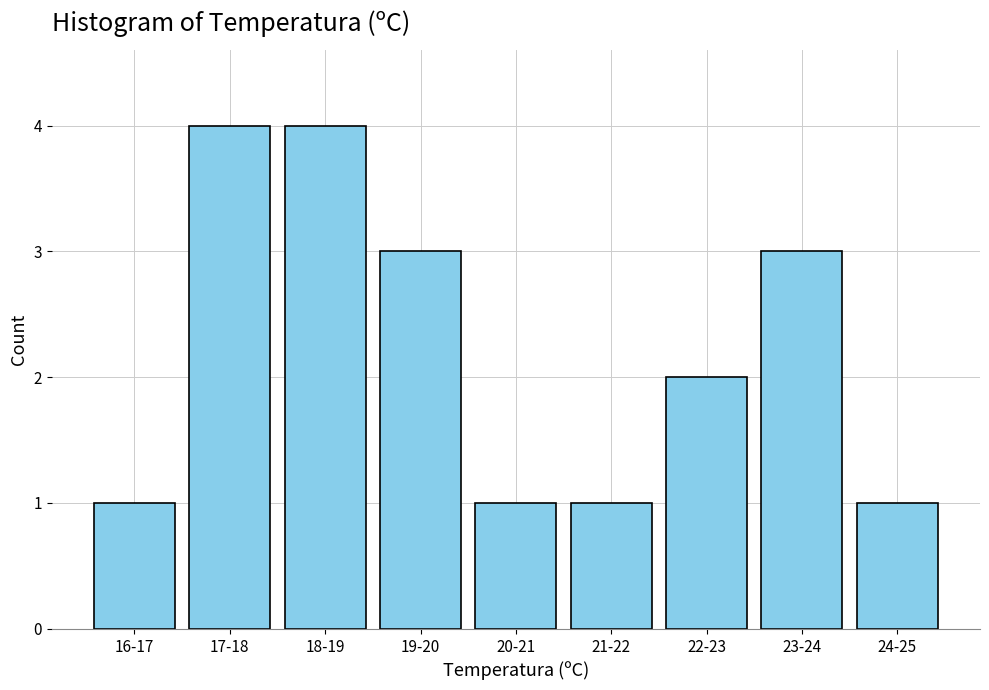

What is the average value?

2